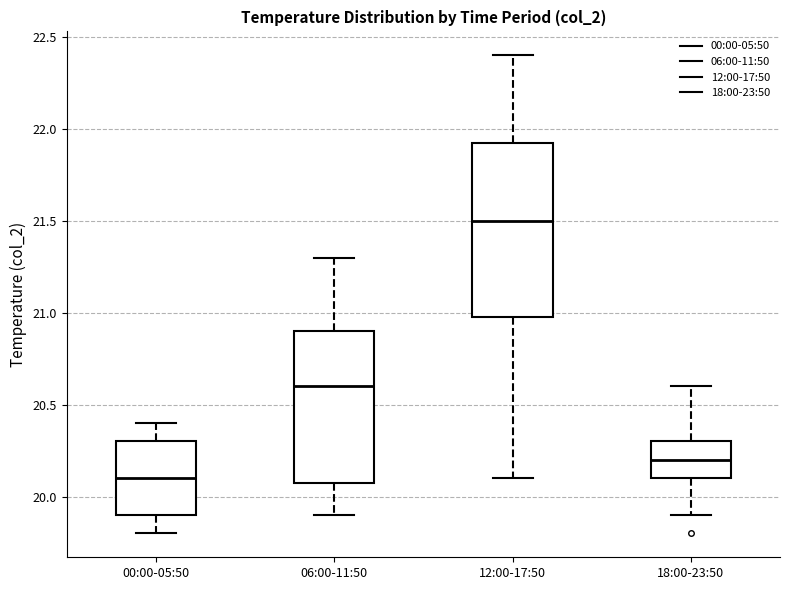

Reading left to right, transcribe this box plot: for each box, give where its median line is, the range the box spans, and where its two whiskers end, as read against the y-axis. The values are not printed on the chart, so give them approximately, as read against the axis.

00:00-05:50: median 20.10, box 19.90 to 20.30, whiskers 19.80 to 20.40
06:00-11:50: median 20.60, box 20.10 to 20.90, whiskers 19.90 to 21.30
12:00-17:50: median 21.50, box 21.00 to 21.95, whiskers 20.10 to 22.40
18:00-23:50: median 20.20, box 20.10 to 20.30, whiskers 19.90 to 20.60